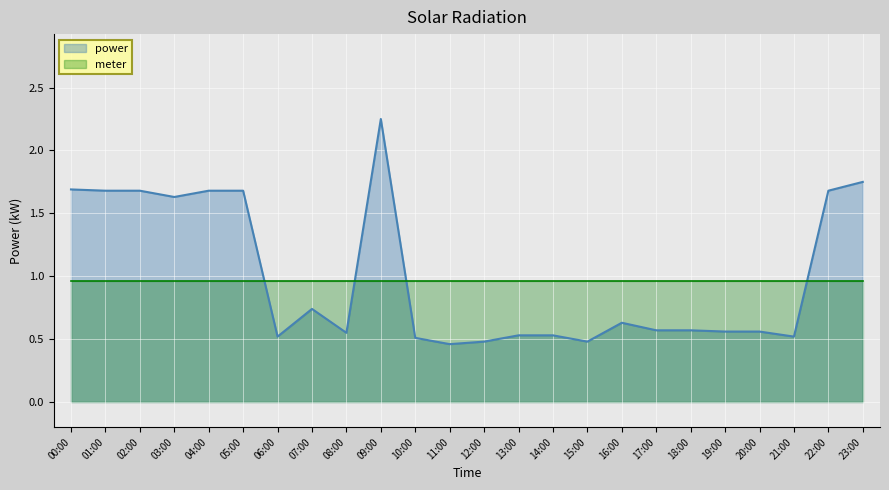

What is the maximum value shown in the chart?

2.2